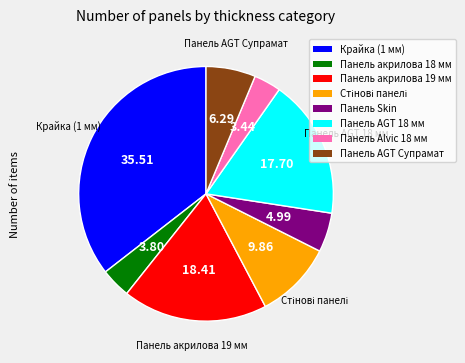

Count the number of slices in the pie.

8